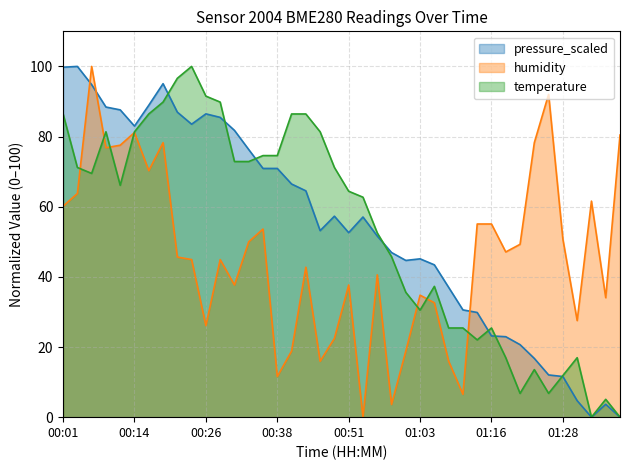

What is the greatest value displayed?

100.0